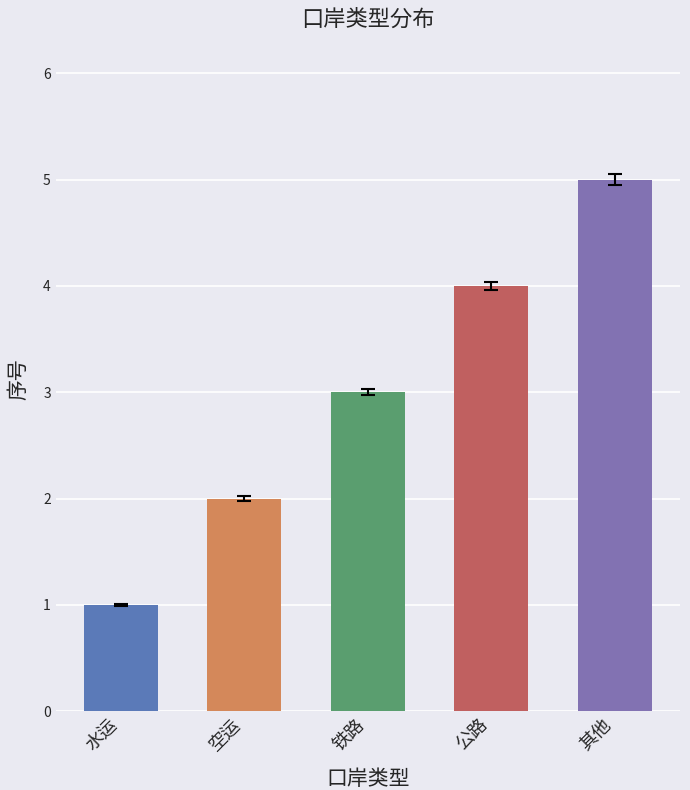

Reading left to right, what are all the values shown in this chart?

水运=1.0	空运=2.0	铁路=3.0	公路=4.0	其他=5.0